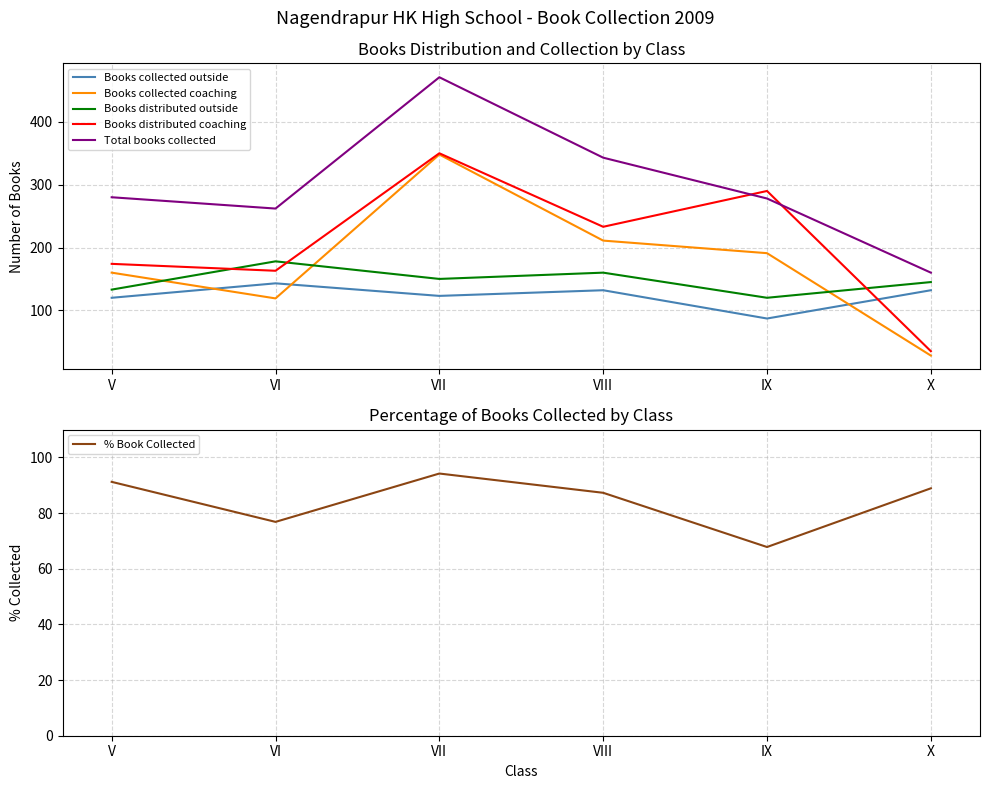

What is the approximate value of Books distributed coaching at IX?

290